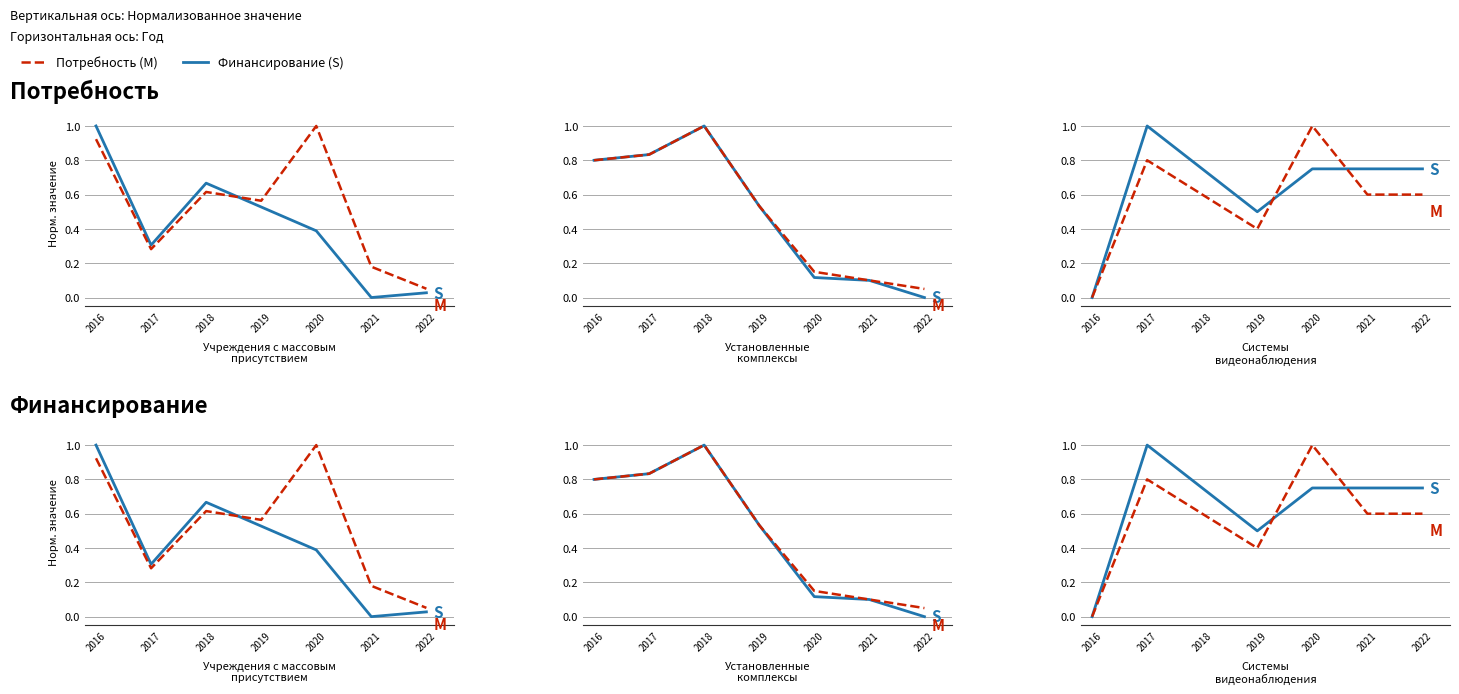

Reading left to right, extract all data points from this chart.

Финансирование (S): 0.0	1.0	0.8	0.5	0.8	0.8	0.8
Потребность (M): 0.0	0.8	0.6	0.4	1.0	0.6	0.6